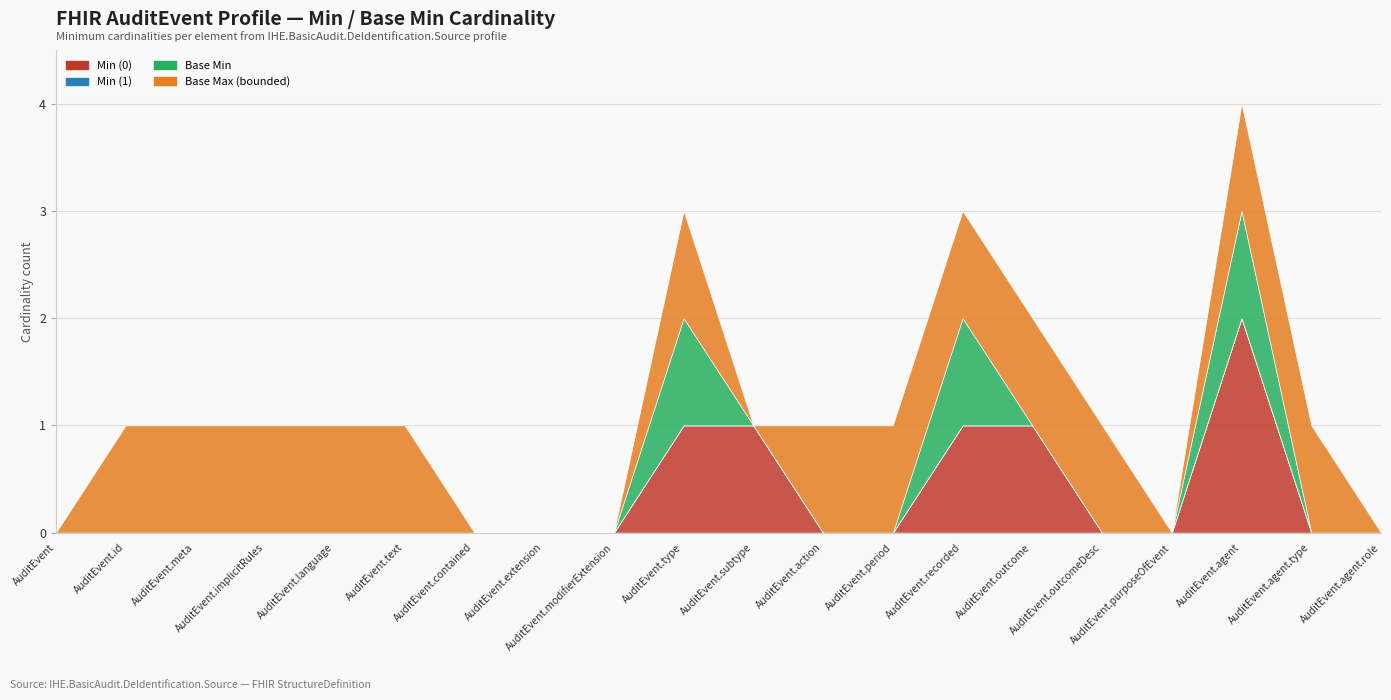

How many data points in Base Min are above 0?

3